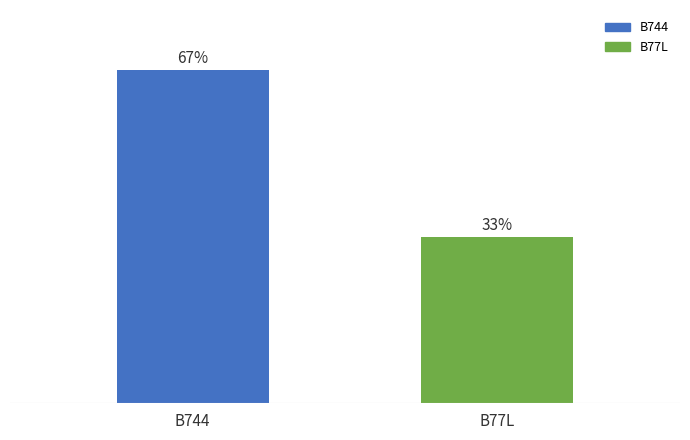

What is the label of the 1st bar from the left?

B744